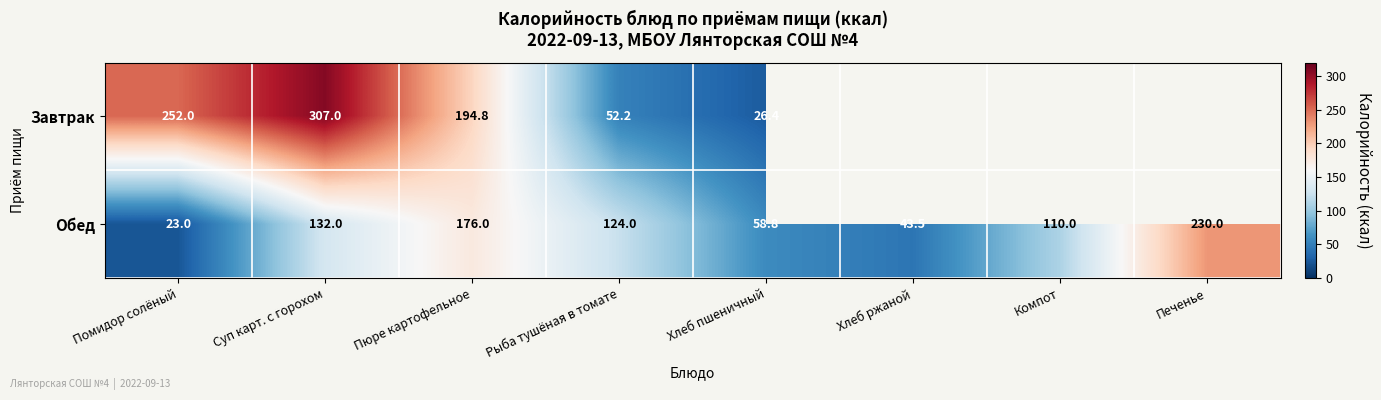

List the labels in order of Обед value, smallest first.

Помидор солёный, Хлеб ржаной, Хлеб пшеничный, Компот, Рыба тушёная в томате, Суп карт. с горохом, Пюре картофельное, Печенье